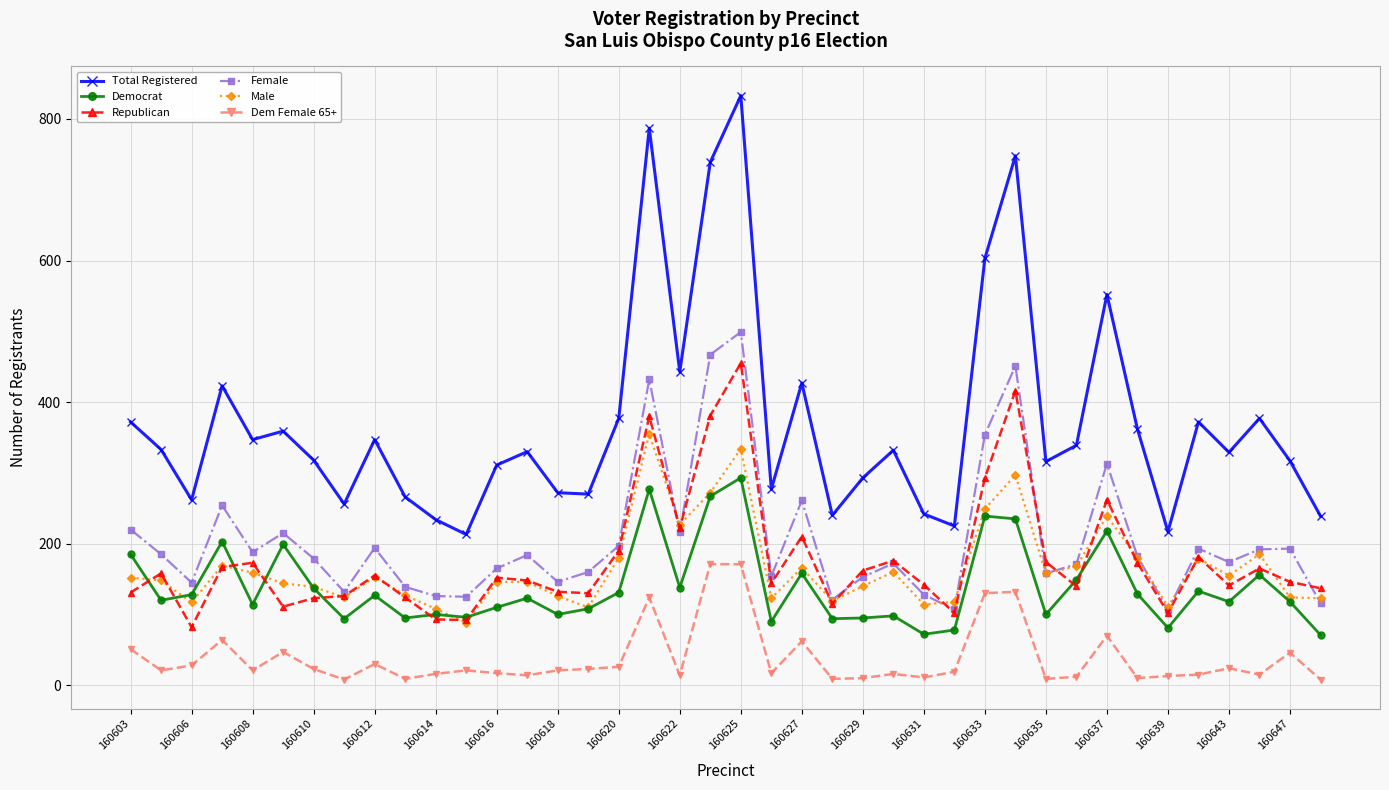

True or false: Dem Female 65+ and Total Registered cross at least once.

False